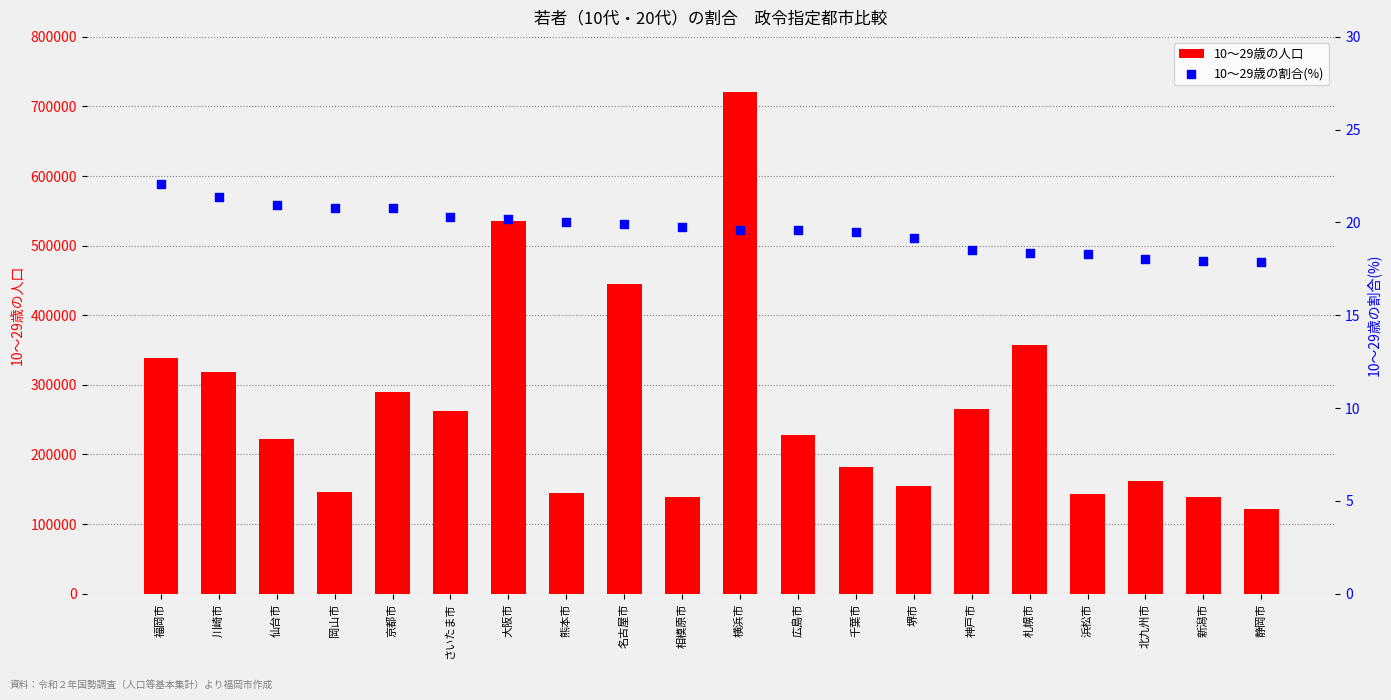

Which series has the largest total across all categories?

10～29歳の人口